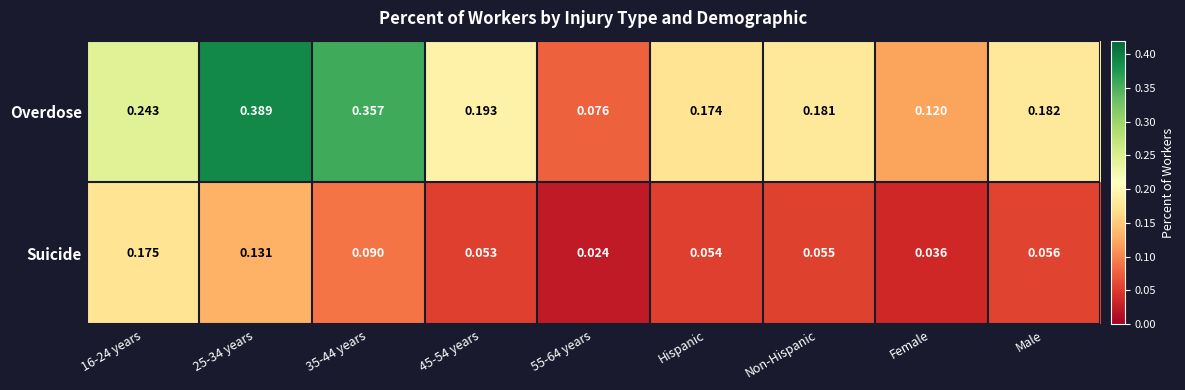

Which series has the largest total across all categories?

Overdose